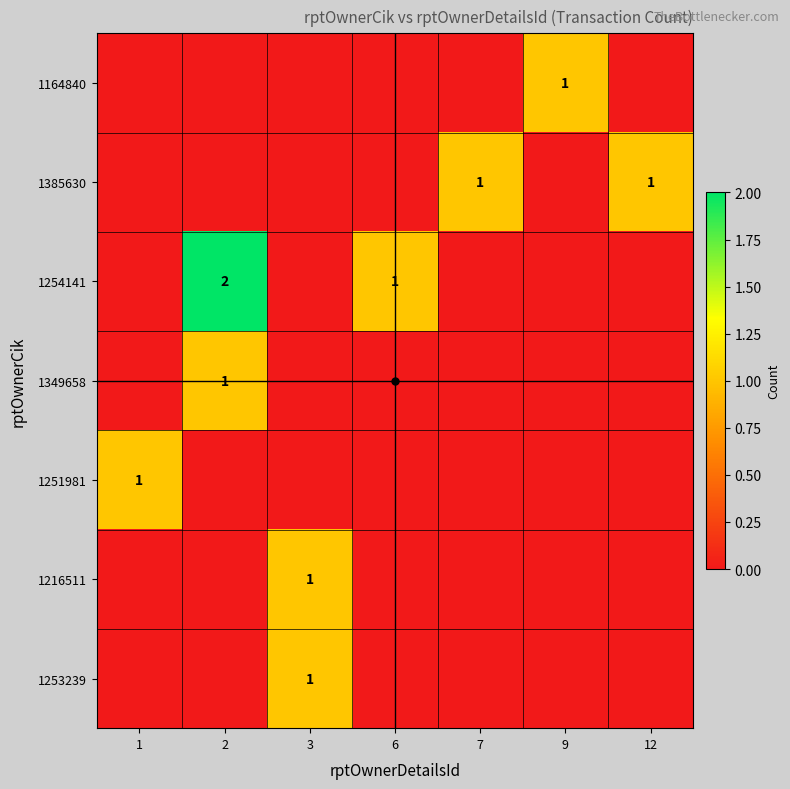

Which series has the widest spread of values?

1254141